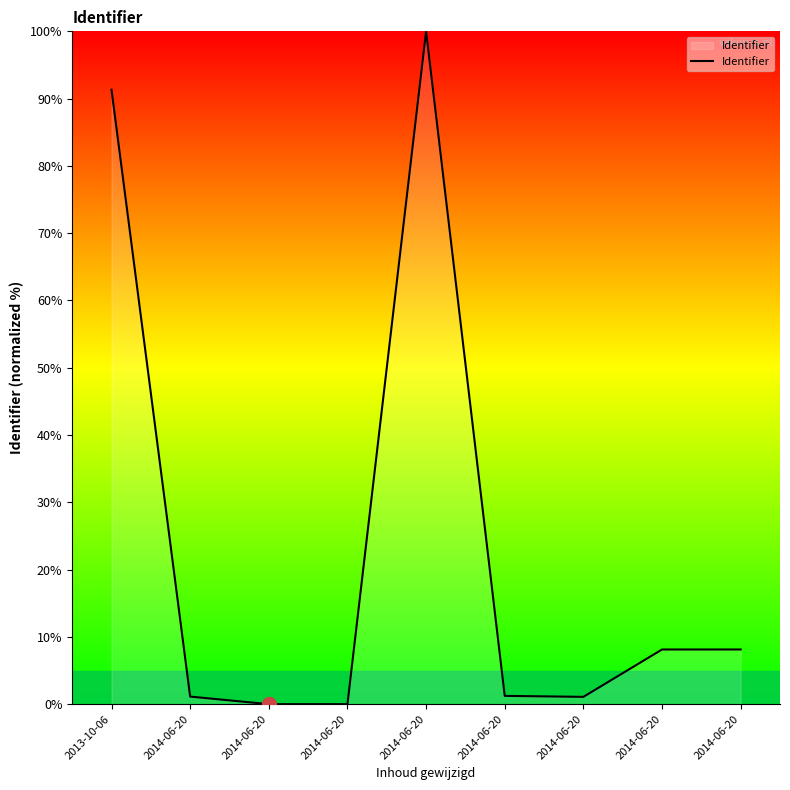

How many lines are shown in the chart?

1